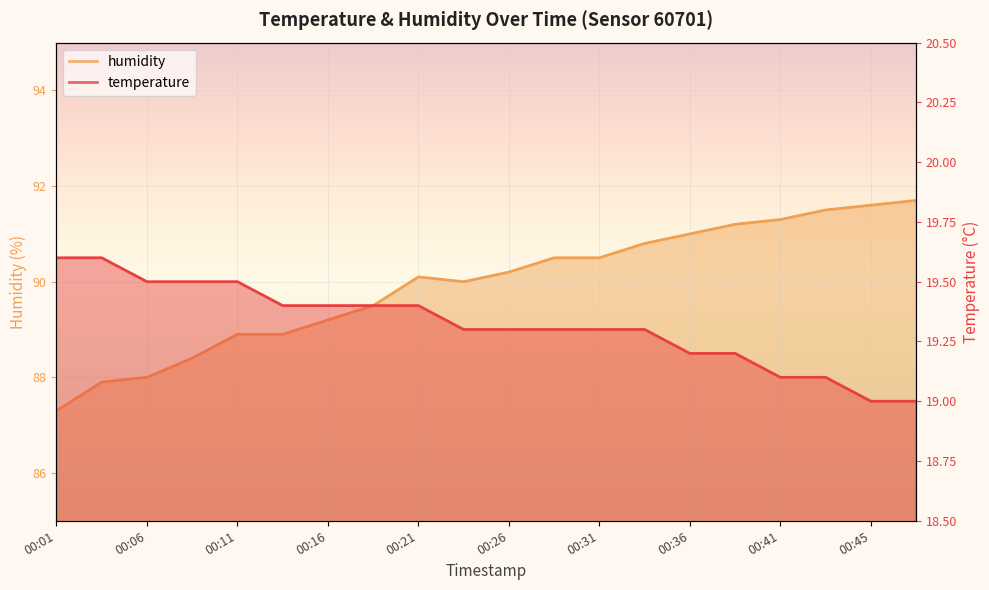

What is the difference between the temperature values at 00:04 and 00:19?

0.2